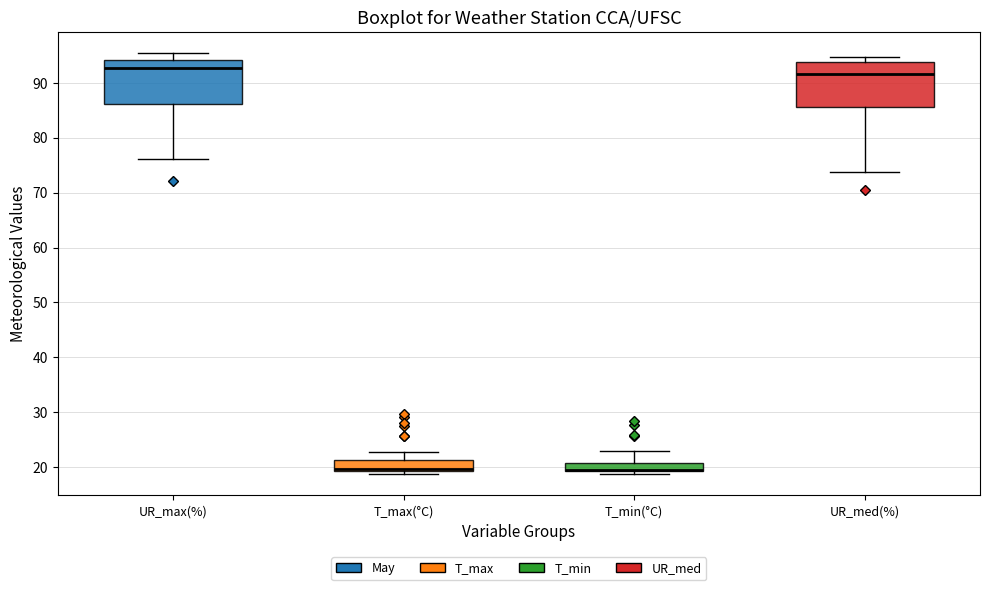

Where does the median line of the box for UR_med(%) sit on the y-axis? The values are not printed on the chart, so give them approximately, as read against the axis.

92